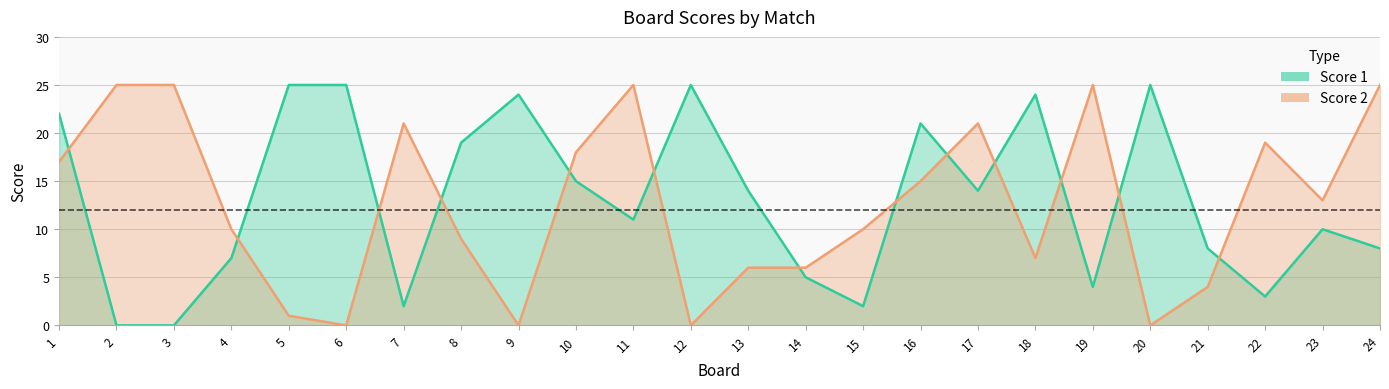

List the series in order of their peak value, lowest first.

Score 1, Score 2